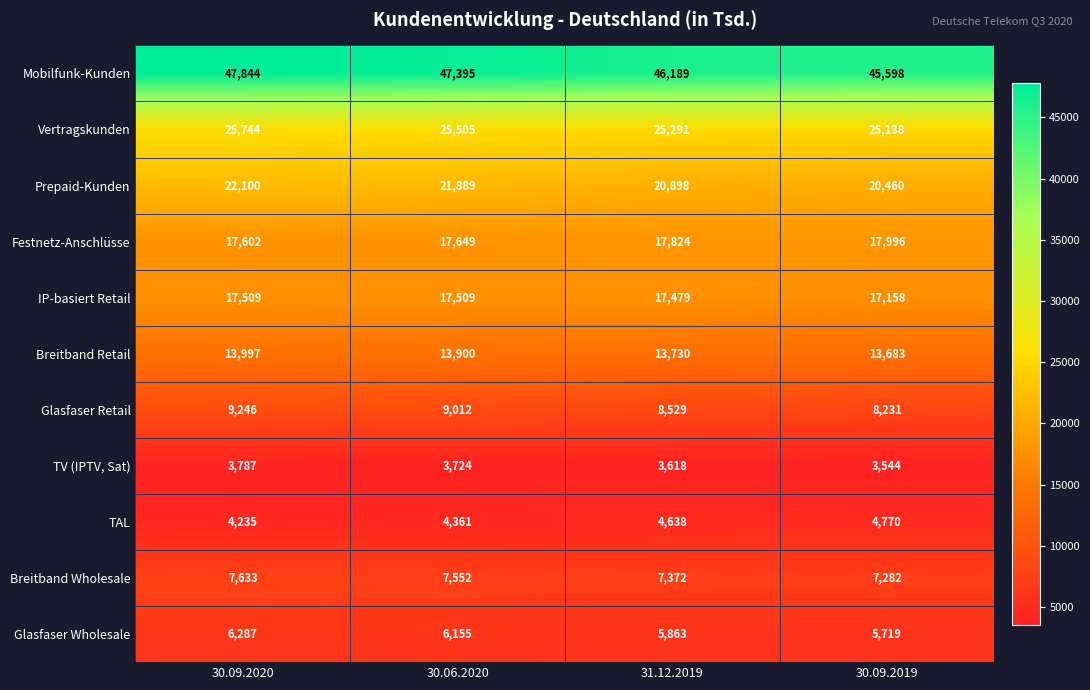

What is the average value of the Breitband Retail series?

13828